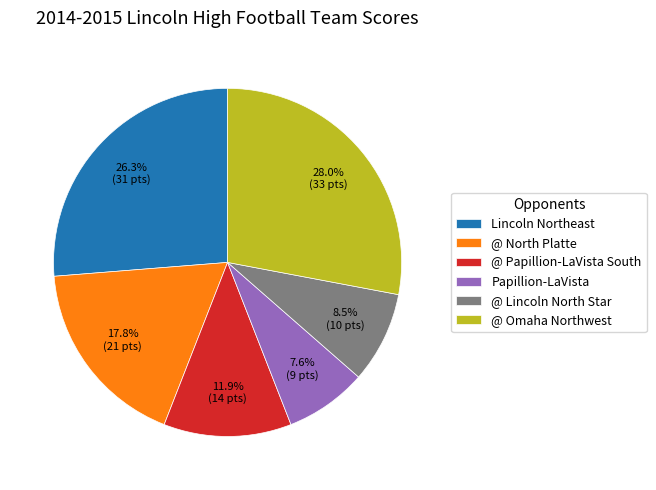

Approximately how many times larger is the value at @ Omaha Northwest compared to @ Lincoln North Star?

3.3